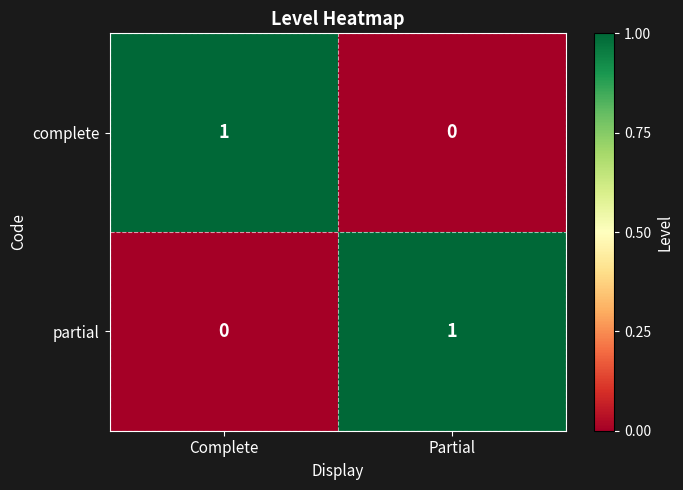

The partial series shows 2 at Partial. True or false?

False